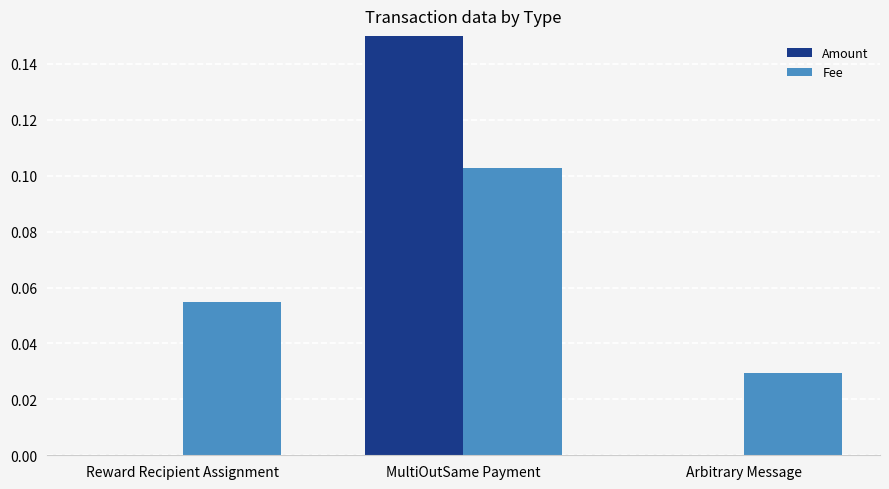

What is the difference between the maximum and minimum values in the Fee series?

0.1